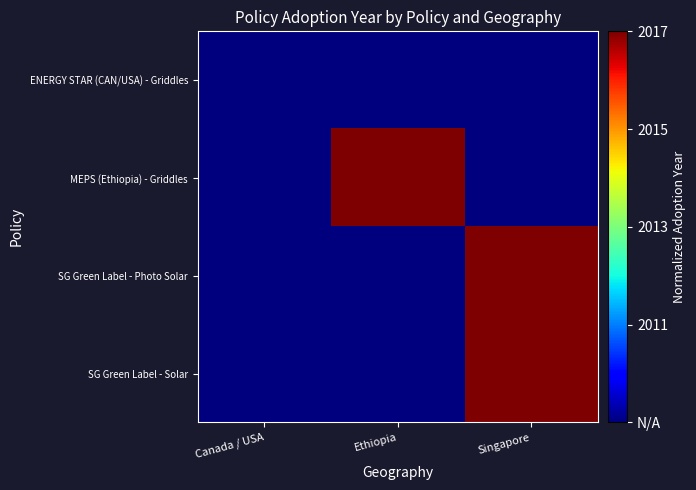

List the series in order of their peak value, highest first.

MEPS (Ethiopia) - Griddles, SG Green Label - Photo Solar, SG Green Label - Solar, ENERGY STAR (CAN/USA) - Griddles